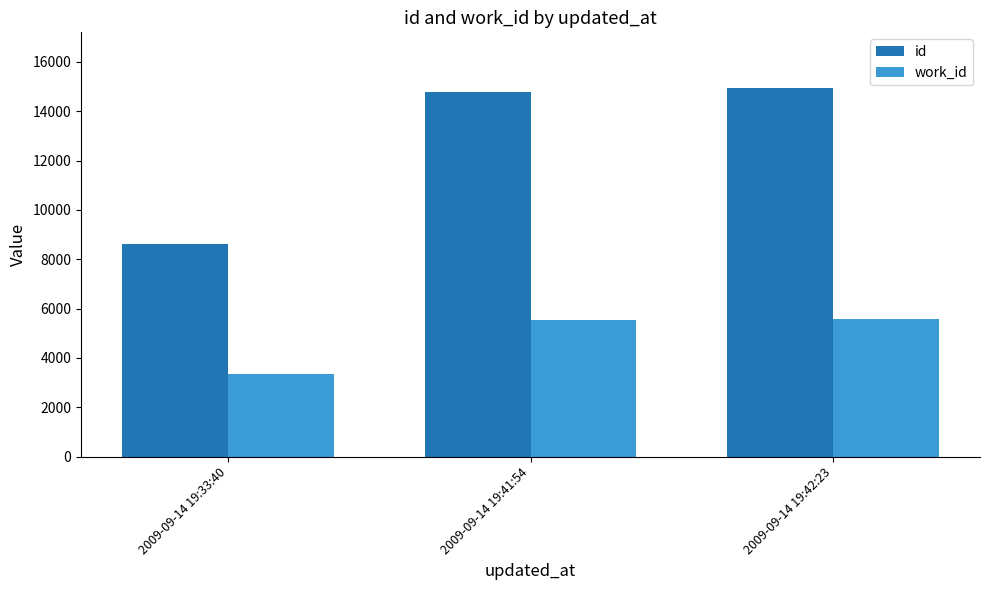

How many groups of bars are there?

3